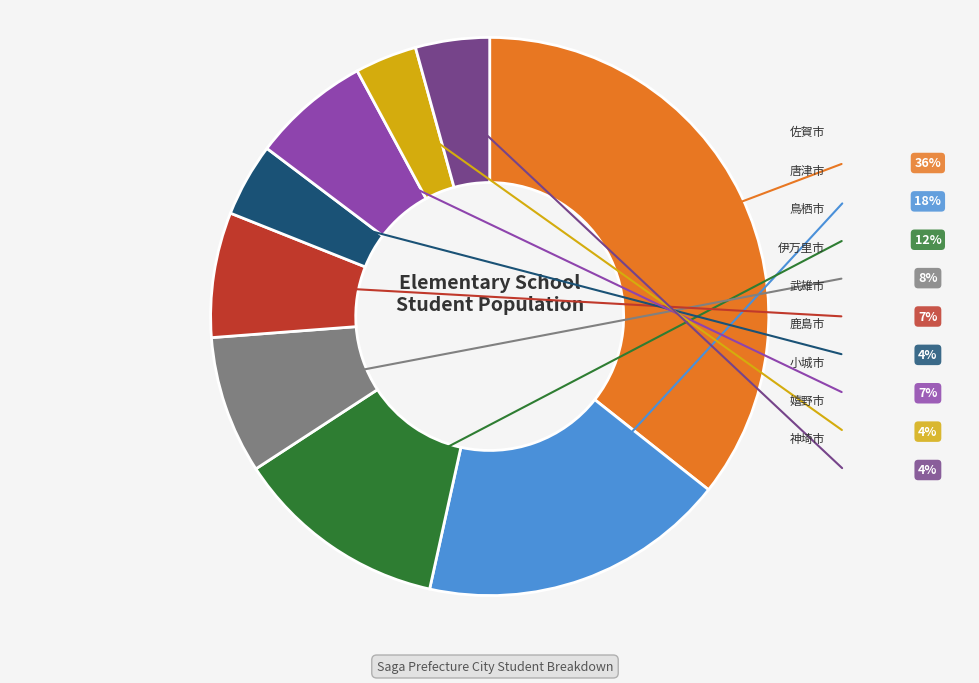

To the nearest percent, what is the difference between the 武雄市 and 唐津市 slice percentages?

11%